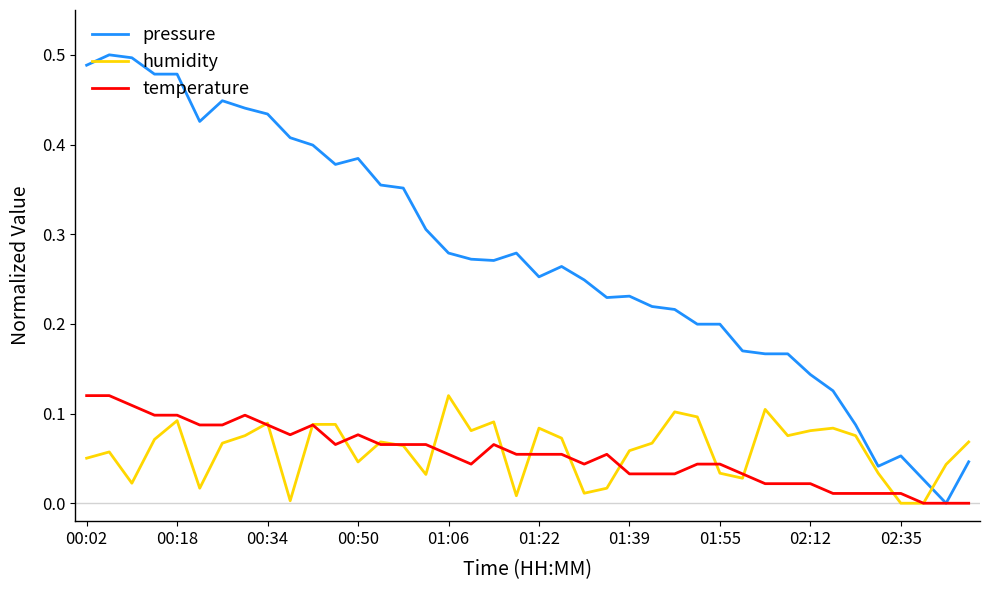

Which series has the largest range (max minus min)?

pressure